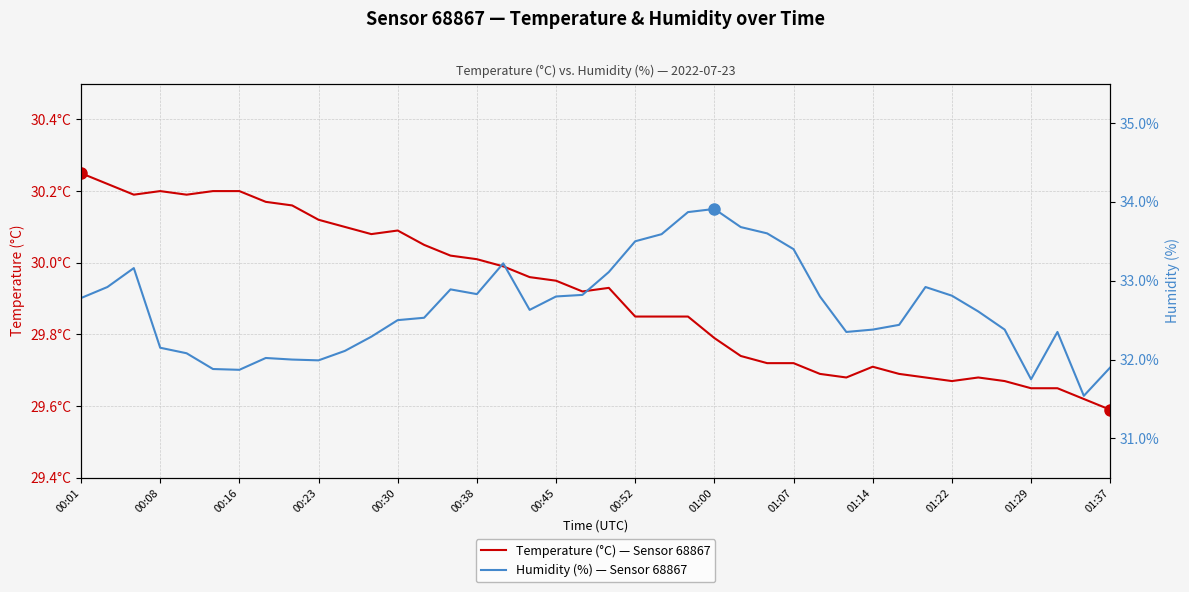

Rank the series by their average value, from highest to lowest.

Humidity (%) — Sensor 68867, Temperature (°C) — Sensor 68867